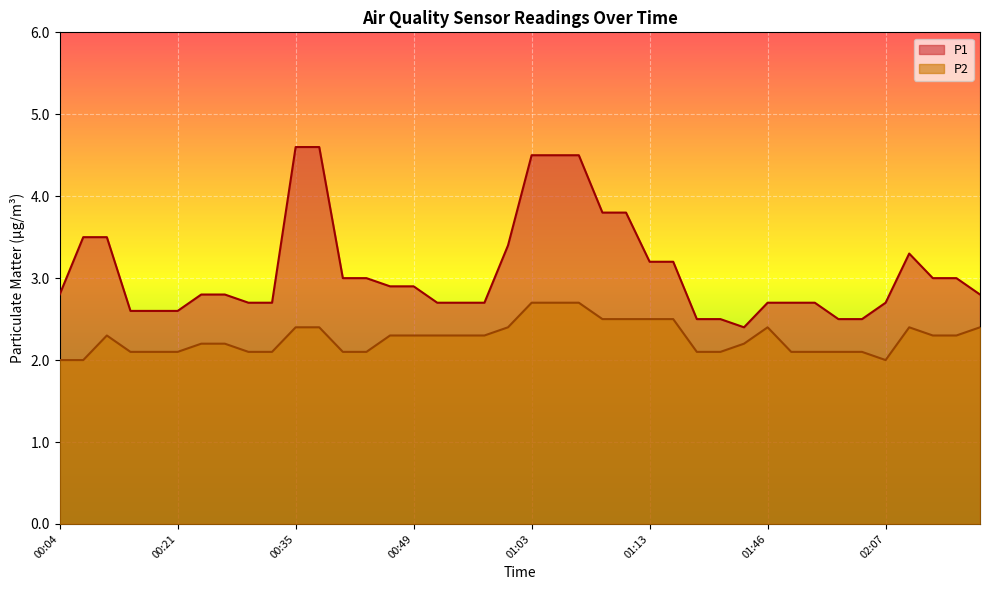

What is the average value of the P2 series?

2.3